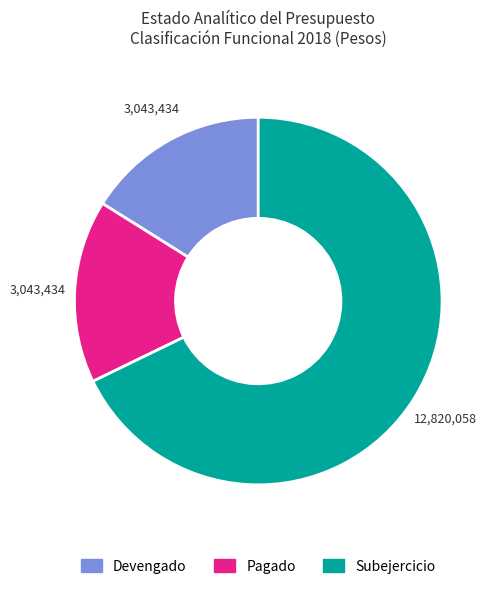

True or false: Pagado accounts for 16% of the total.

True